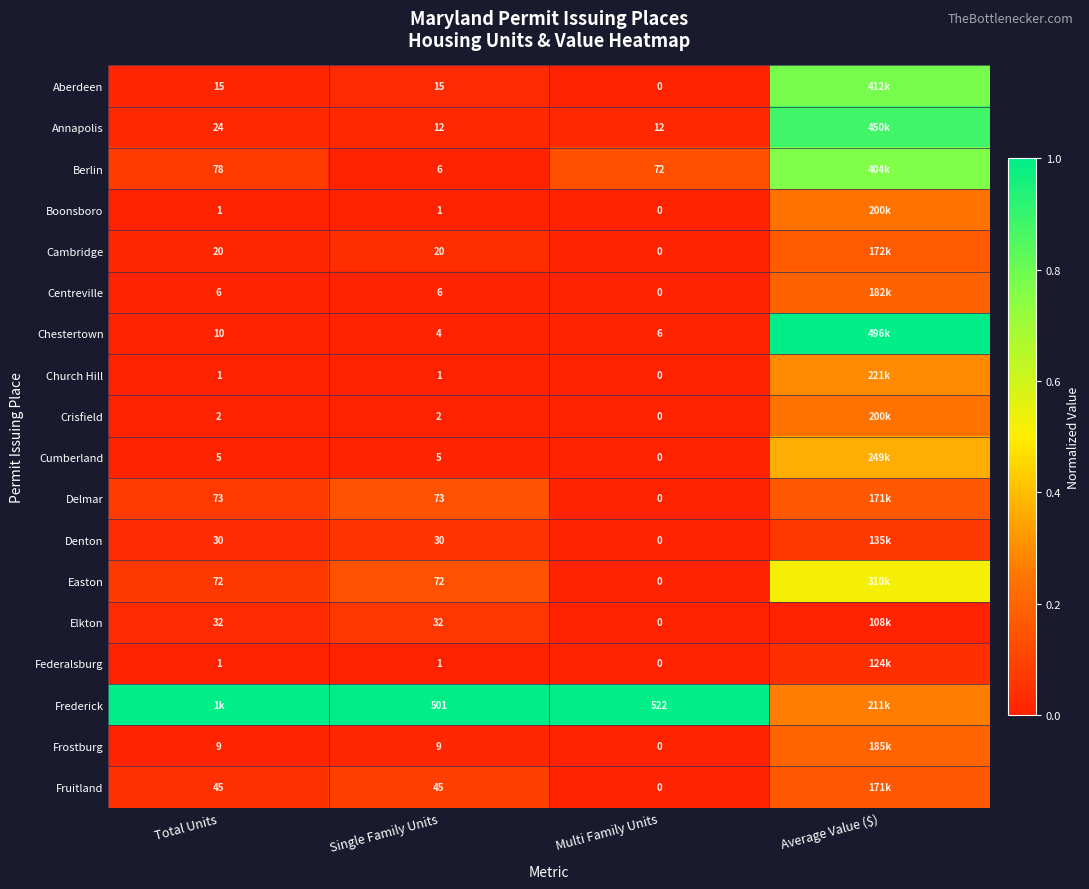

Is the value of Aberdeen at Single Family Units greater than the value of Delmar at Single Family Units?

No